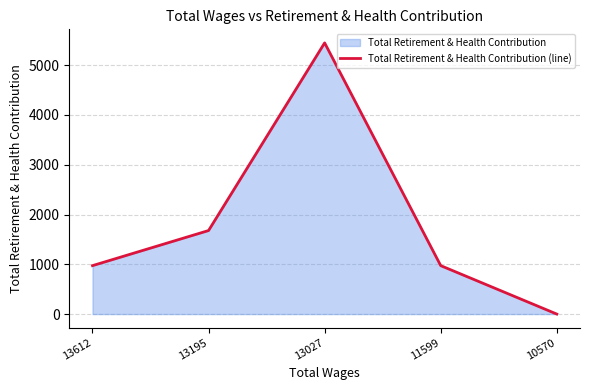

Reading left to right, extract all data points from this chart.

13612=973	13195=1678	13027=5448	11599=973	10570=0